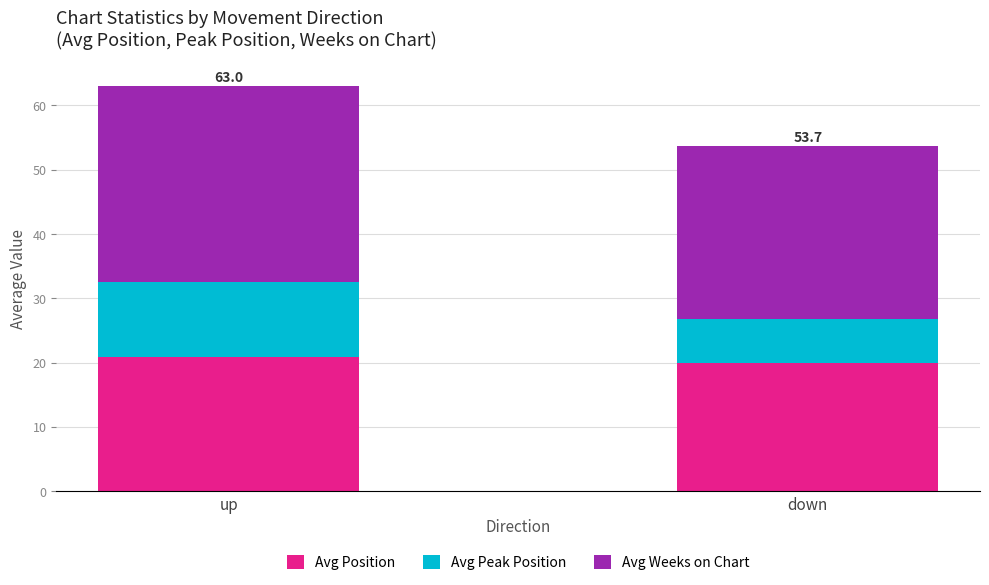

Is it true that Avg Position equals 20.9 at up?

True